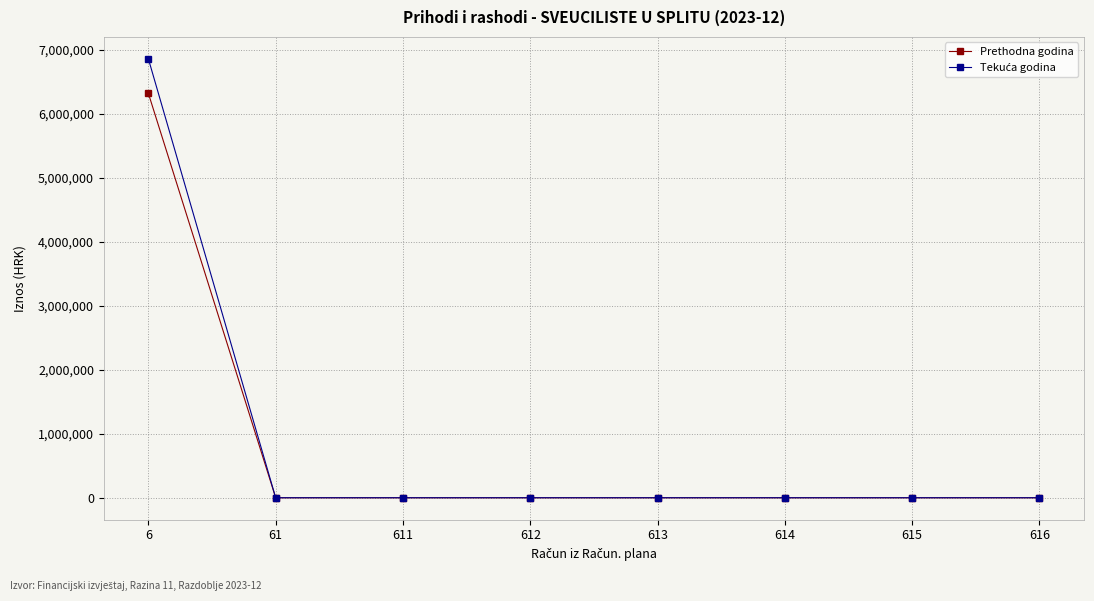

What is the greatest value displayed?

6861527.5